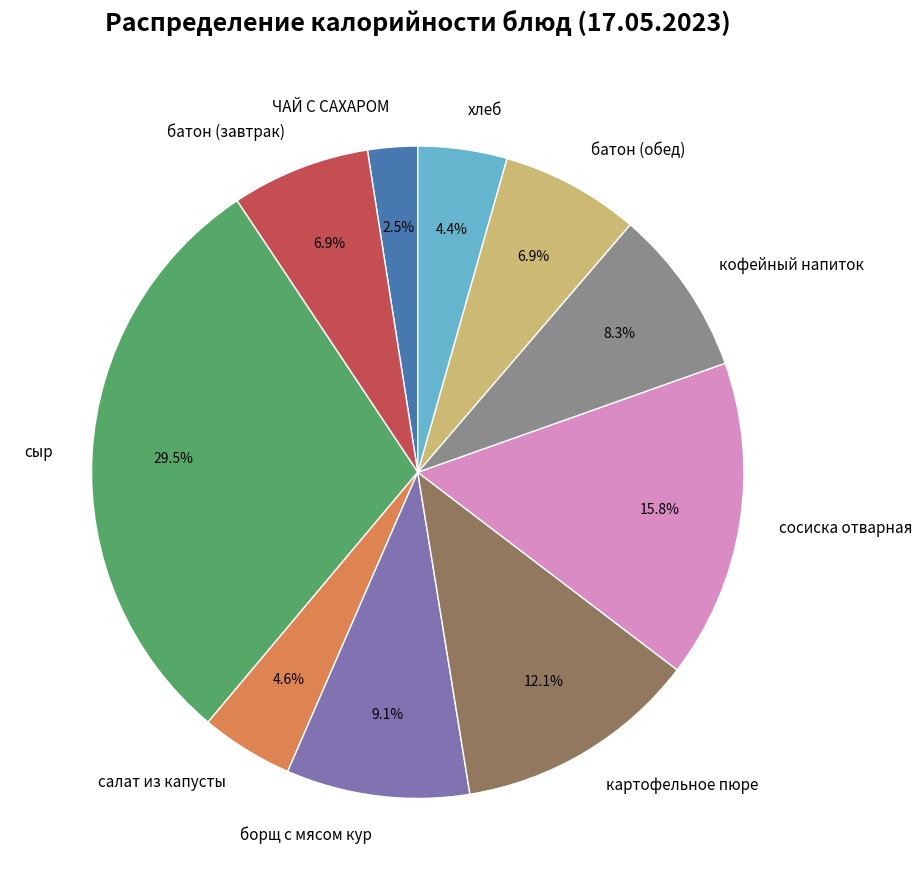

Between батон (обед) and сосиска отварная, which is larger?

сосиска отварная